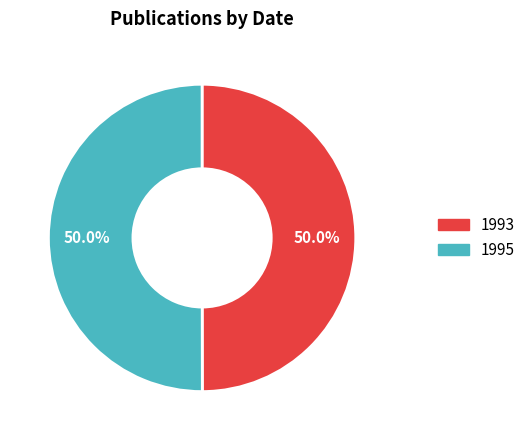

The 1993 slice represents 50% of the pie. True or false?

True